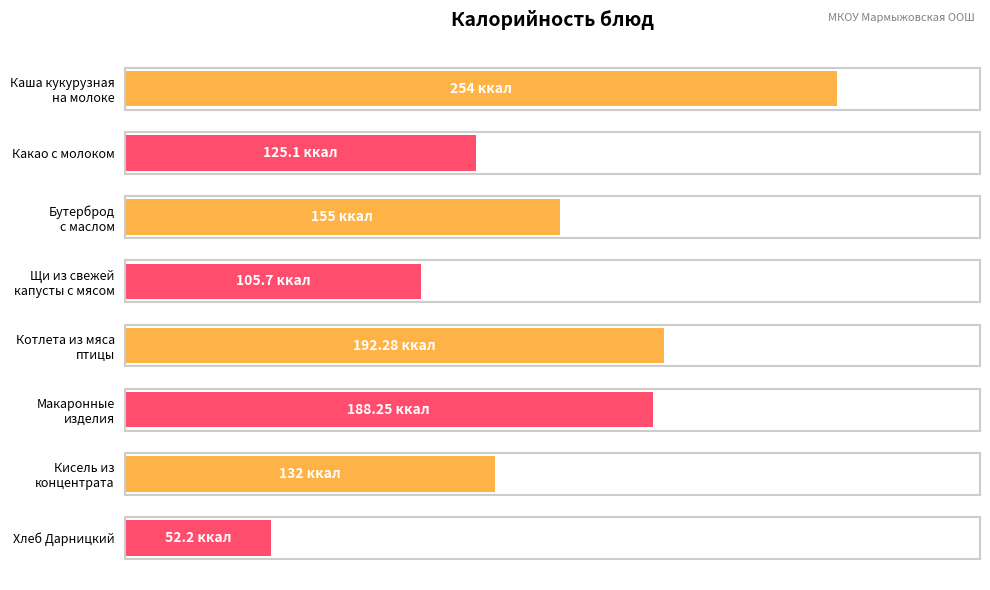

Does the chart contain any negative values?

No